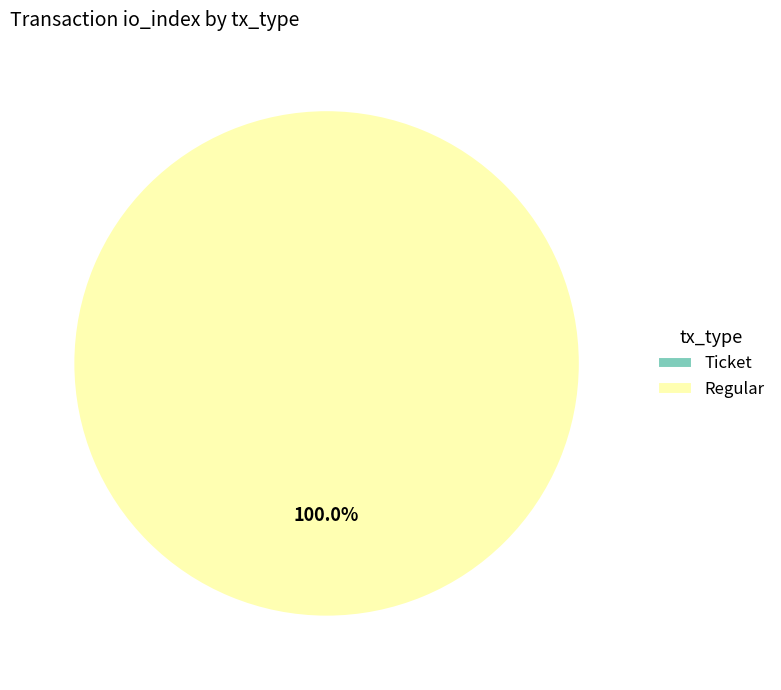

Which slice is the largest?

Regular